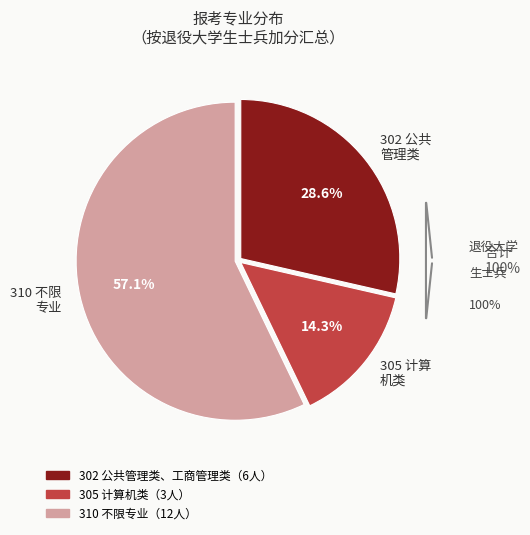

Is the sum of 310 不限专业 and 302 公共管理类、工商管理类 greater than half?

Yes